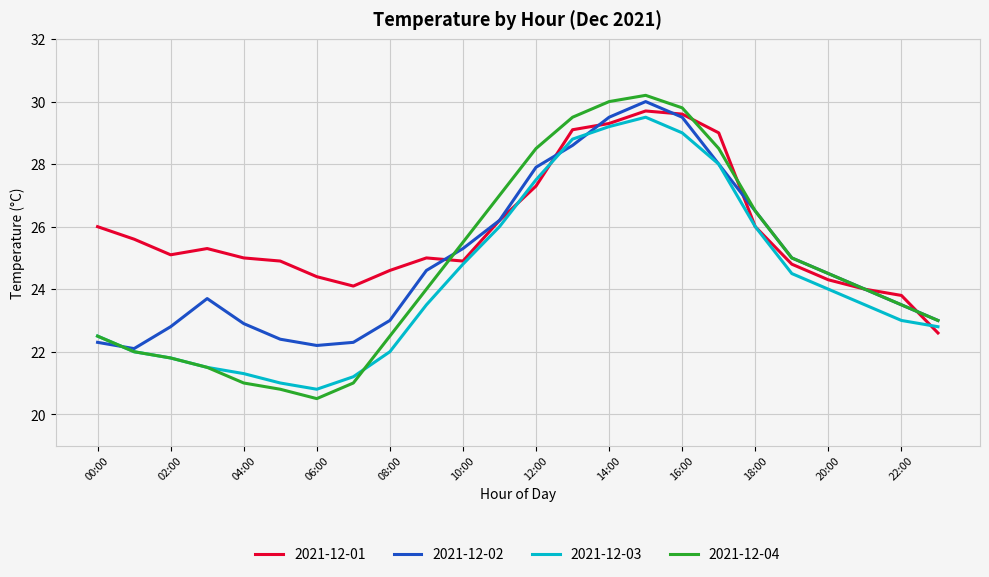

Rank the series by their maximum value, from lowest to highest.

2021-12-03, 2021-12-01, 2021-12-02, 2021-12-04